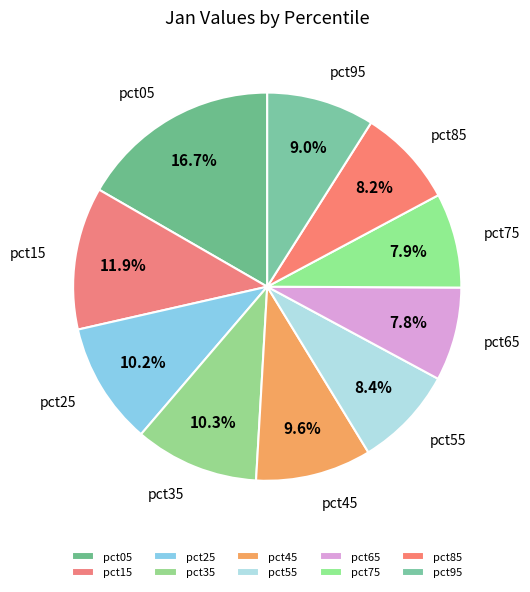

To the nearest percent, what is the difference between the largest and smallest slice percentages?

9%